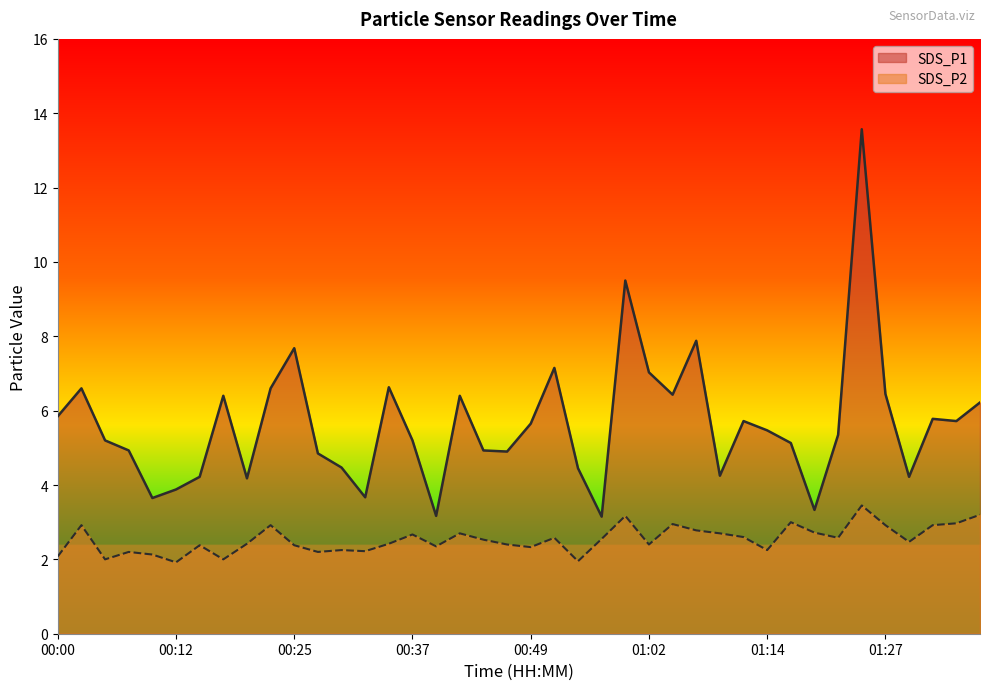

What is the sum of all SDS_P2 values?

101.6